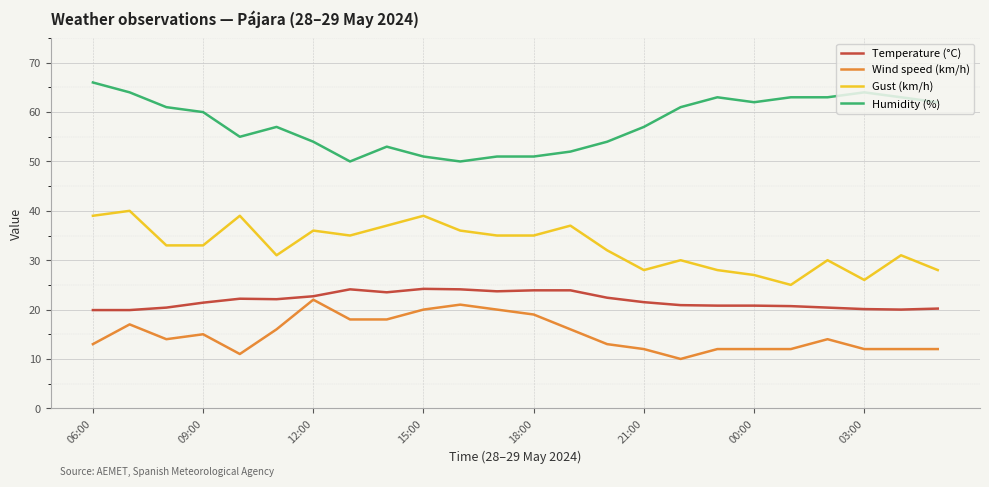

True or false: Gust (km/h) and Humidity (%) cross at least once.

False